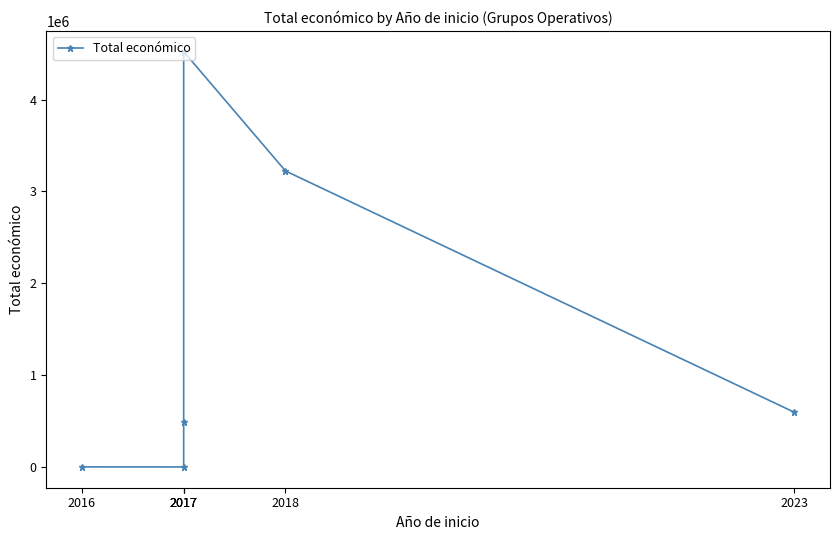

List the labels in order of value, smallest first.

2017, 2016, 2017, 2023, 2018, 2017